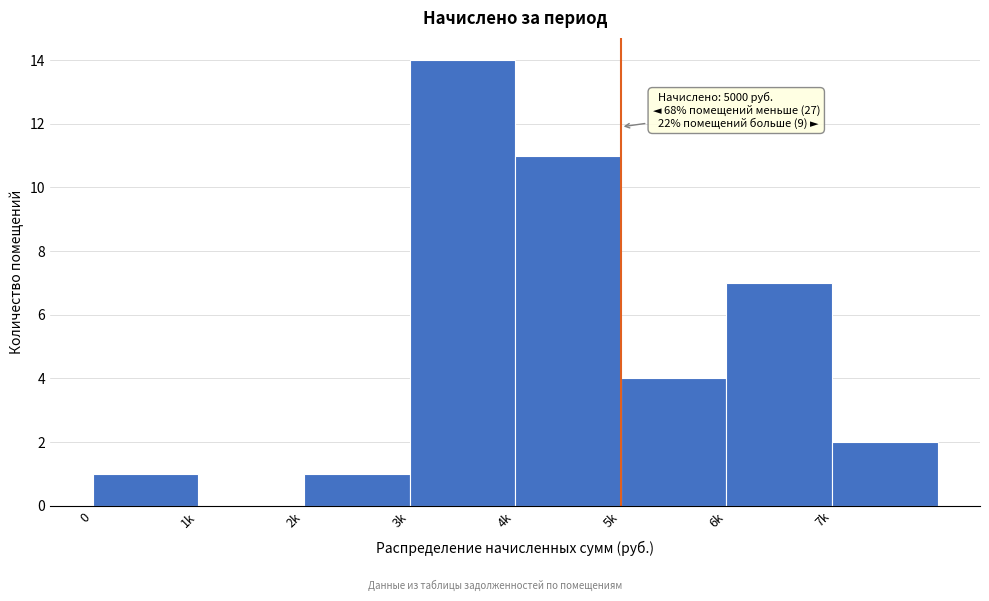

Reading right to left, list all the values displayed in this chart.

7k=2	6k=7	5k=4	4k=11	3k=14	2k=1	1k=0	0=1